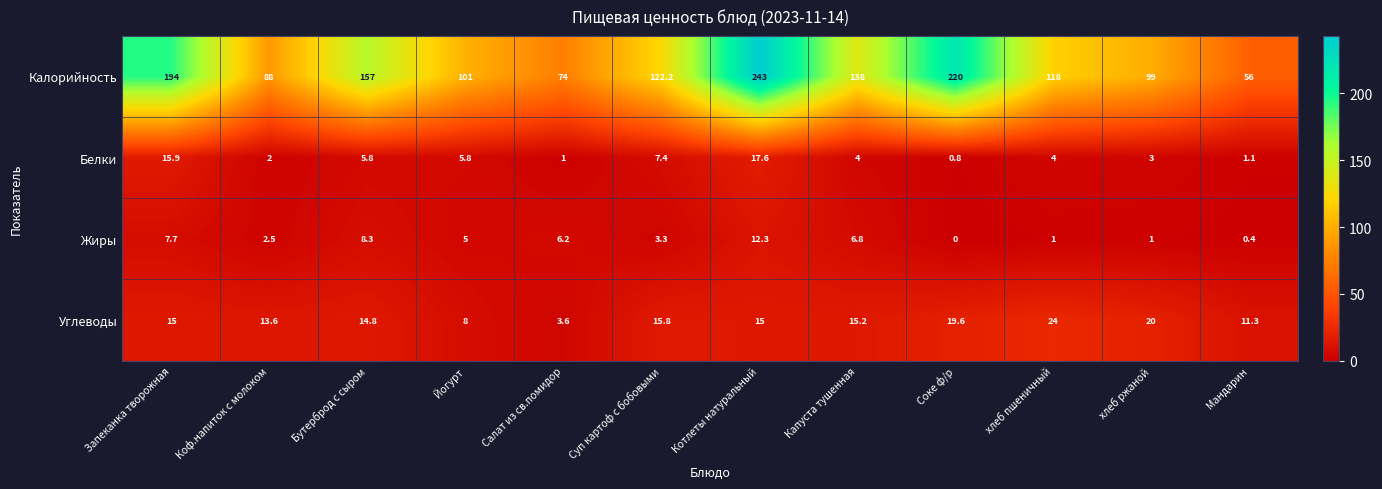

What is the sum of all Жиры values?

54.5